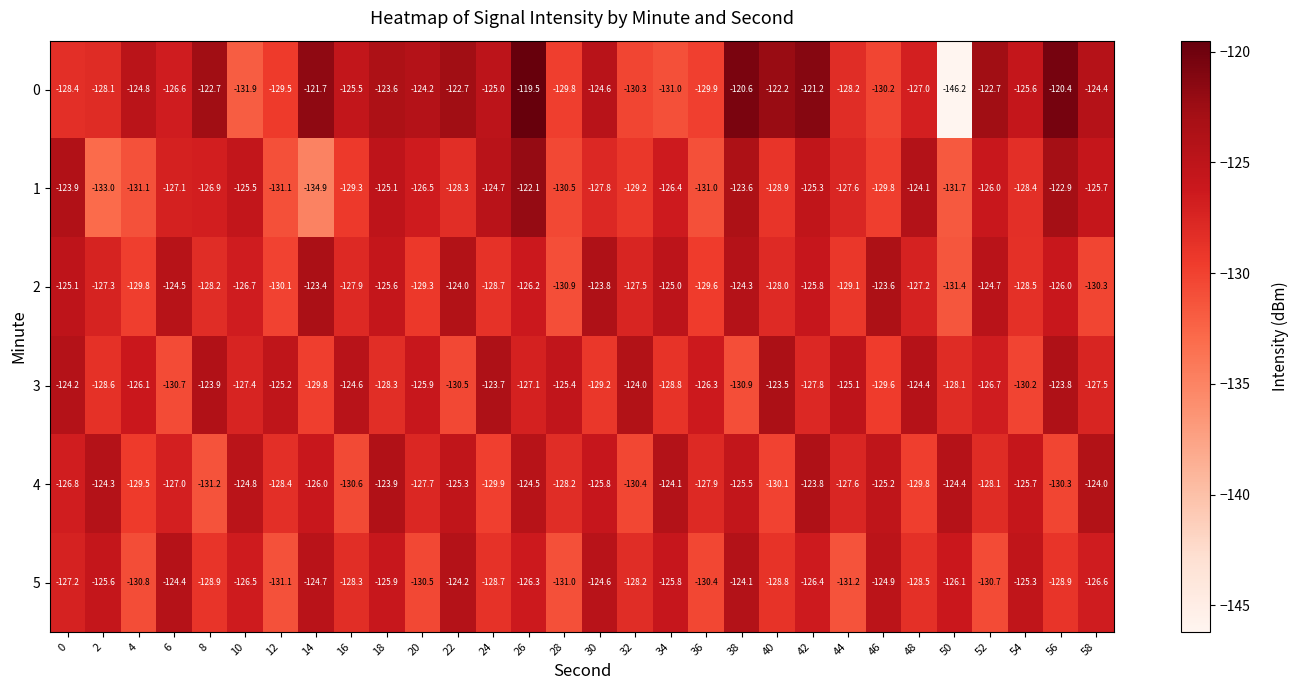

True or false: 4 has a value of -48.7 at 52.

False